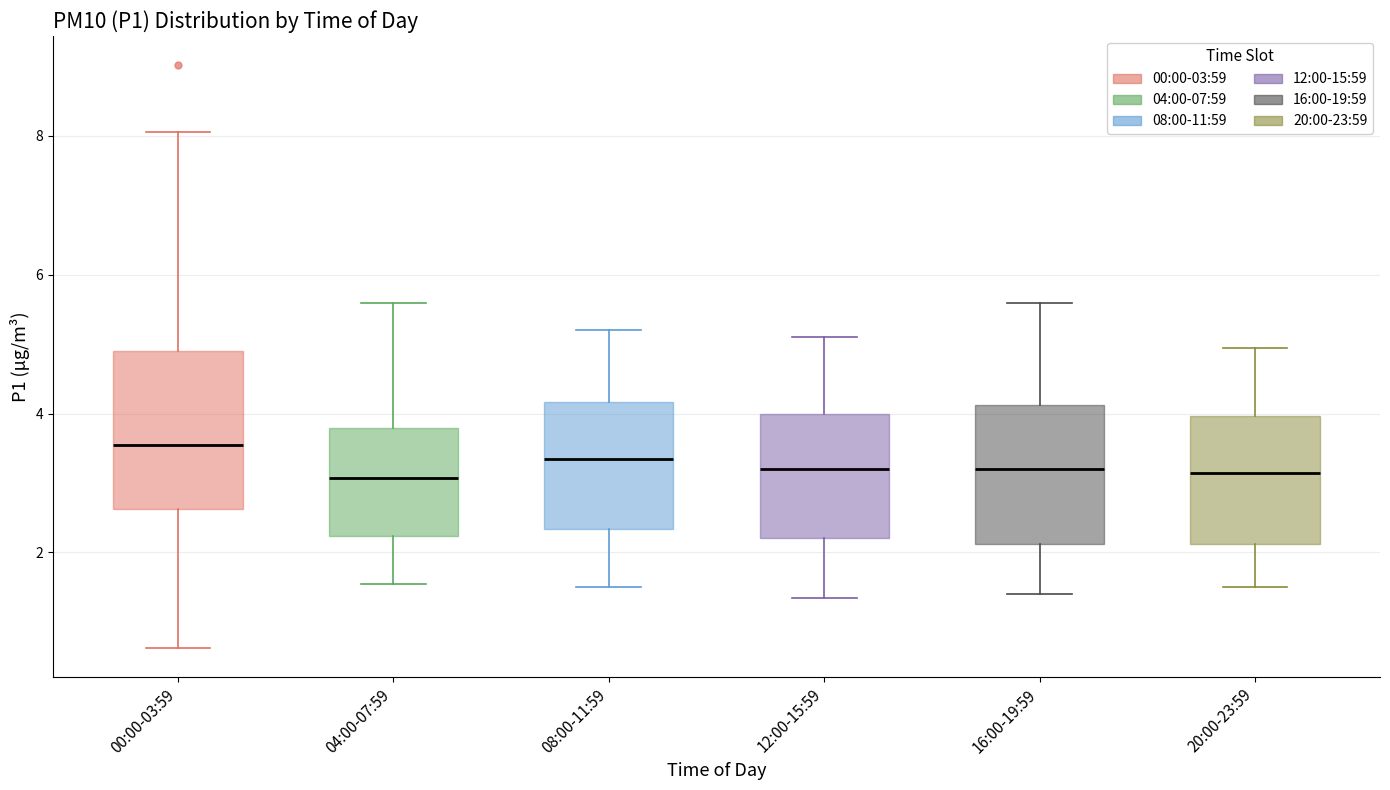

Reading left to right, read every box against the y-axis: the position of its median line, the range the box covers, and the ends of its whiskers. The values are not printed on the chart, so give them approximately, as read against the axis.

00:00-03:59: median 3.6, box 2.6 to 5.0, whiskers 0.6 to 8.0
04:00-07:59: median 3.0, box 2.2 to 3.8, whiskers 1.6 to 5.6
08:00-11:59: median 3.4, box 2.4 to 4.2, whiskers 1.6 to 5.2
12:00-15:59: median 3.2, box 2.2 to 4.0, whiskers 1.4 to 5.2
16:00-19:59: median 3.2, box 2.2 to 4.2, whiskers 1.4 to 5.6
20:00-23:59: median 3.2, box 2.2 to 4.0, whiskers 1.6 to 5.0